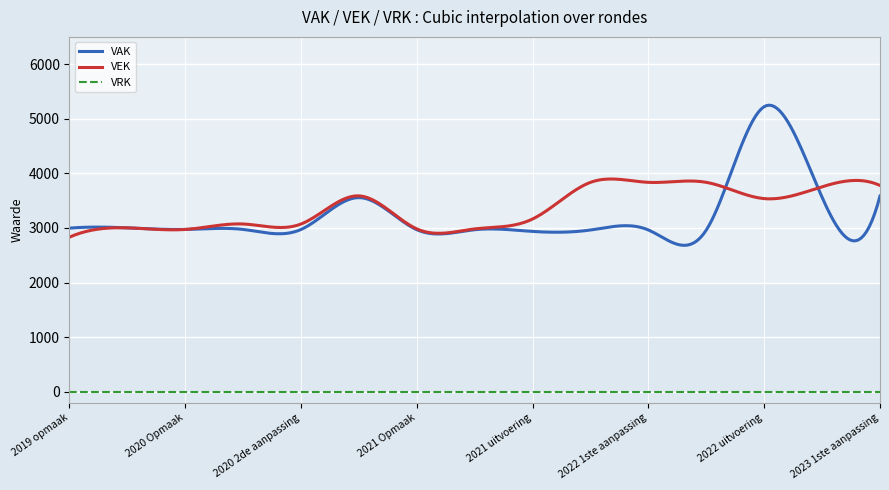

Reading left to right, list all the values displayed in this chart.

VAK: 2019 opmaak=2996	2019 1ste aanpassing=3001	2020 Opmaak=2972	2020 1ste aanpassing=2972	2020 2de aanpassing=2972	2020 uitvoering=3555	2021 Opmaak=2967	2021 1ste aanpassing=2967	2021 uitvoering=2936	2022 Opmaak=2962	2022 1ste aanpassing=2962	2022 2de aanpassing=2962	2022 uitvoering=5222	2023 Opmaak=3560	2023 1ste aanpassing=3584
VEK: 2019 opmaak=2831	2019 1ste aanpassing=3001	2020 Opmaak=2972	2020 1ste aanpassing=3072	2020 2de aanpassing=3072	2020 uitvoering=3587	2021 Opmaak=2982	2021 1ste aanpassing=2982	2021 uitvoering=3164	2022 Opmaak=3835	2022 1ste aanpassing=3835	2022 2de aanpassing=3835	2022 uitvoering=3537	2023 Opmaak=3754	2023 1ste aanpassing=3778
VRK: 2019 opmaak=0	2019 1ste aanpassing=0	2020 Opmaak=0	2020 1ste aanpassing=0	2020 2de aanpassing=0	2020 uitvoering=0	2021 Opmaak=0	2021 1ste aanpassing=0	2021 uitvoering=0	2022 Opmaak=0	2022 1ste aanpassing=0	2022 2de aanpassing=0	2022 uitvoering=0	2023 Opmaak=0	2023 1ste aanpassing=0